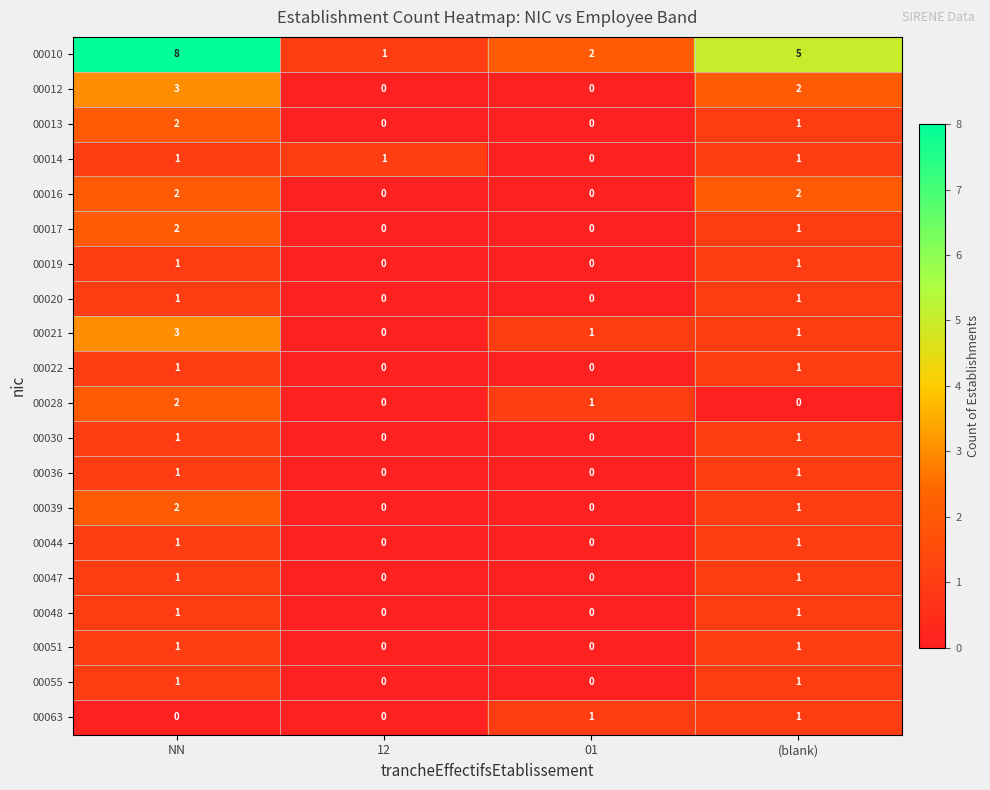

Which series changed the most between 12 and (blank)?

00010